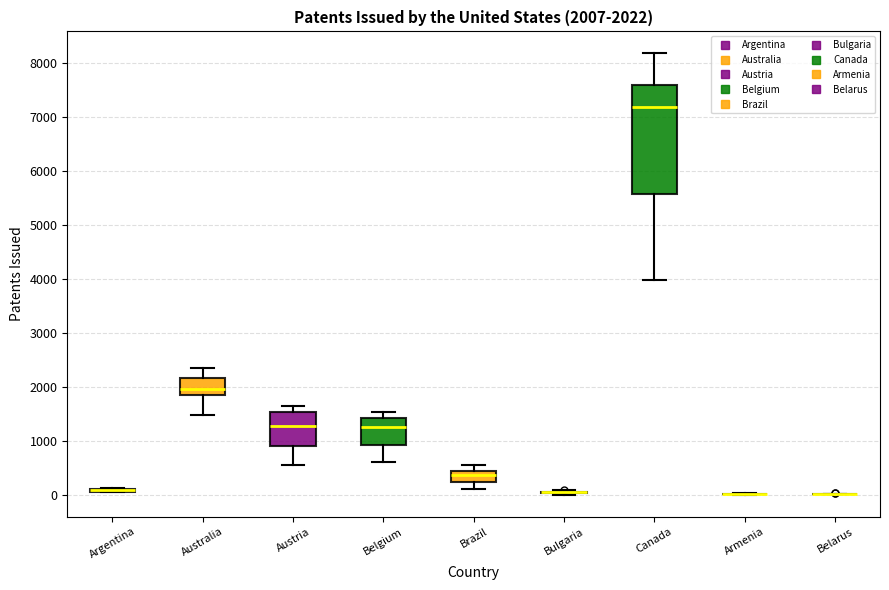

Which box is the tallest, from its lower edge to its upper edge?

Canada